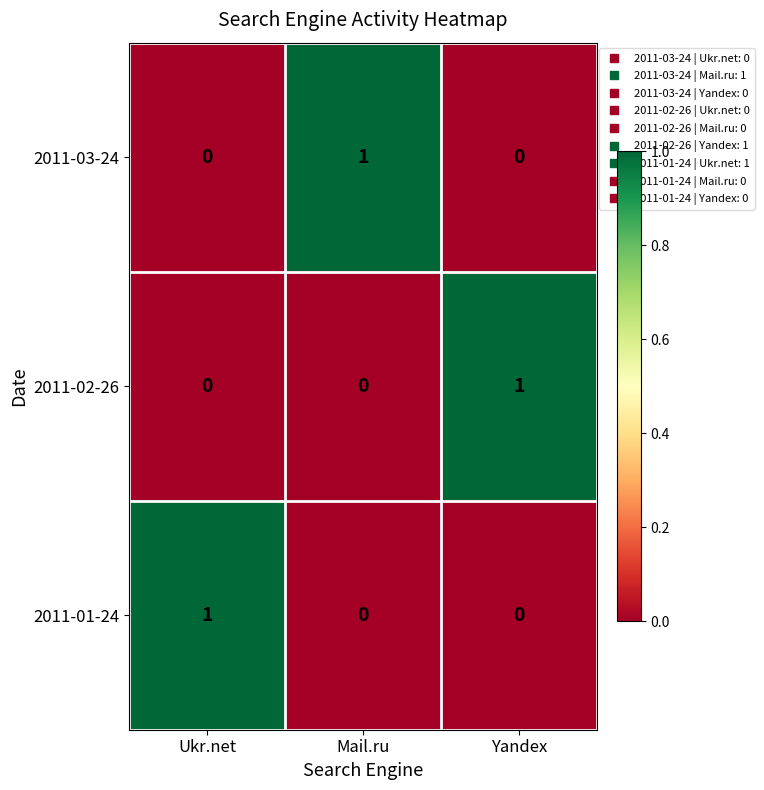

At how many categories does at least one series exceed 0?

3